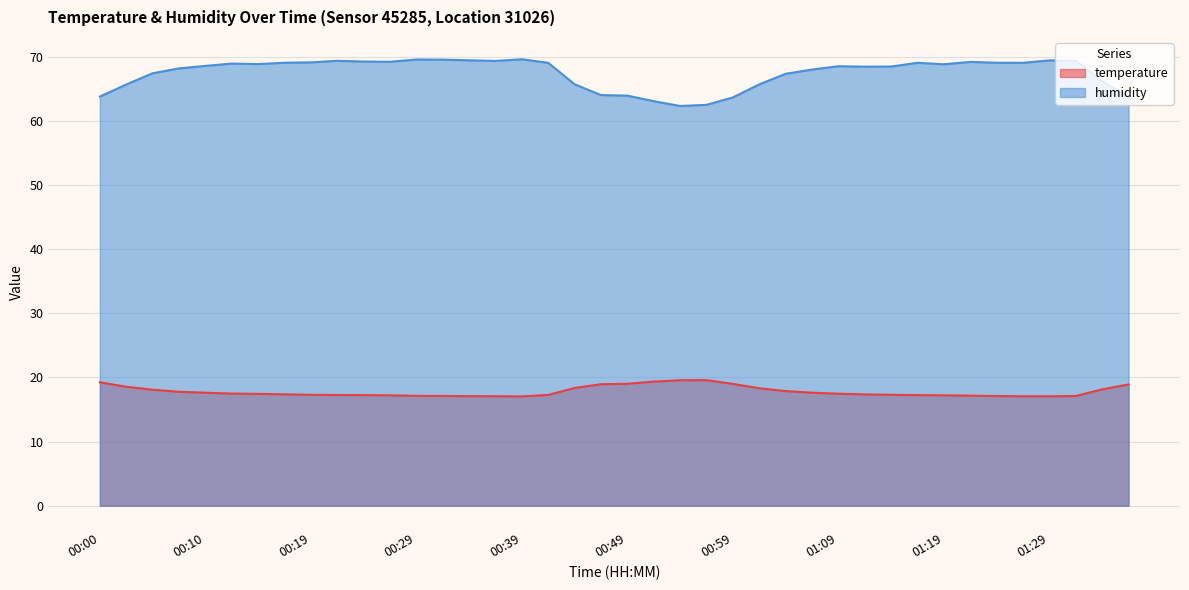

The humidity series shows 65.7 at 00:44. True or false?

True